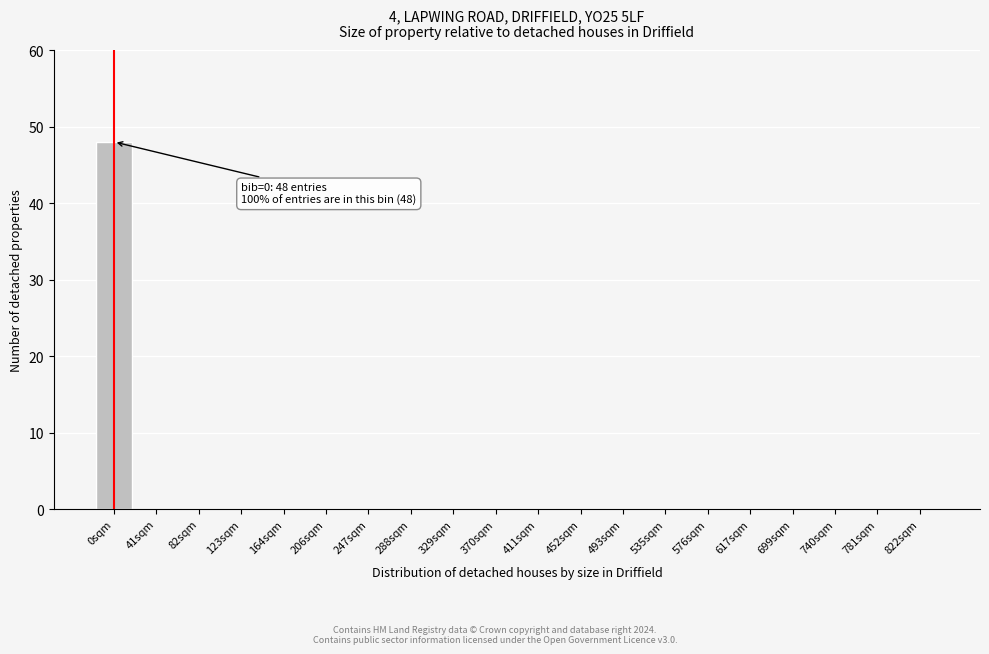

Reading left to right, transcribe all the data shown in this chart.

0sqm=48	41sqm=0	82sqm=0	123sqm=0	164sqm=0	206sqm=0	247sqm=0	288sqm=0	329sqm=0	370sqm=0	411sqm=0	452sqm=0	493sqm=0	535sqm=0	576sqm=0	617sqm=0	699sqm=0	740sqm=0	781sqm=0	822sqm=0